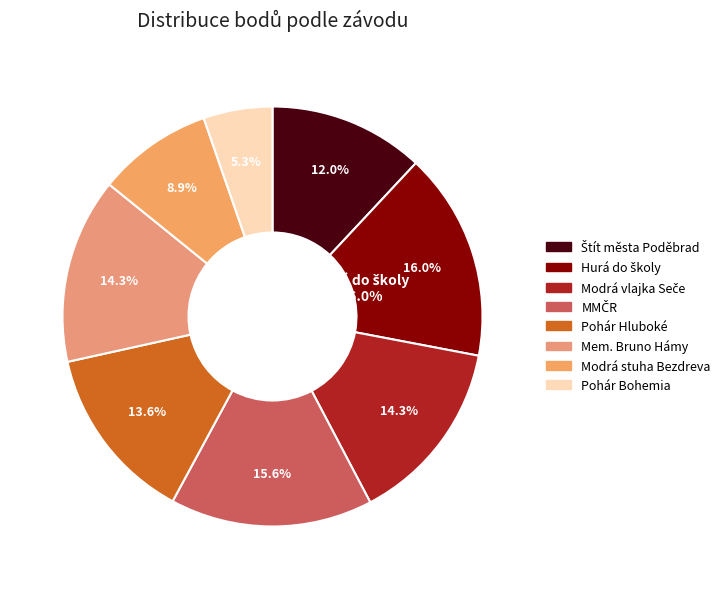

To the nearest percent, what is the difference between the largest and smallest slice percentages?

11%